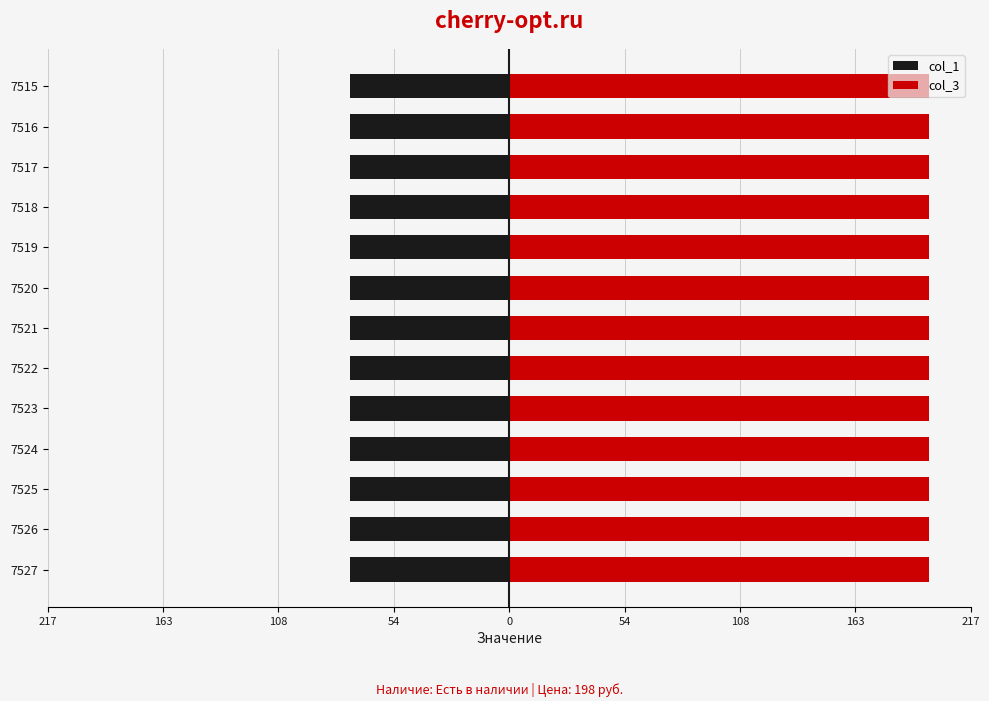

Between 7515 and 7523, which is larger?

7515